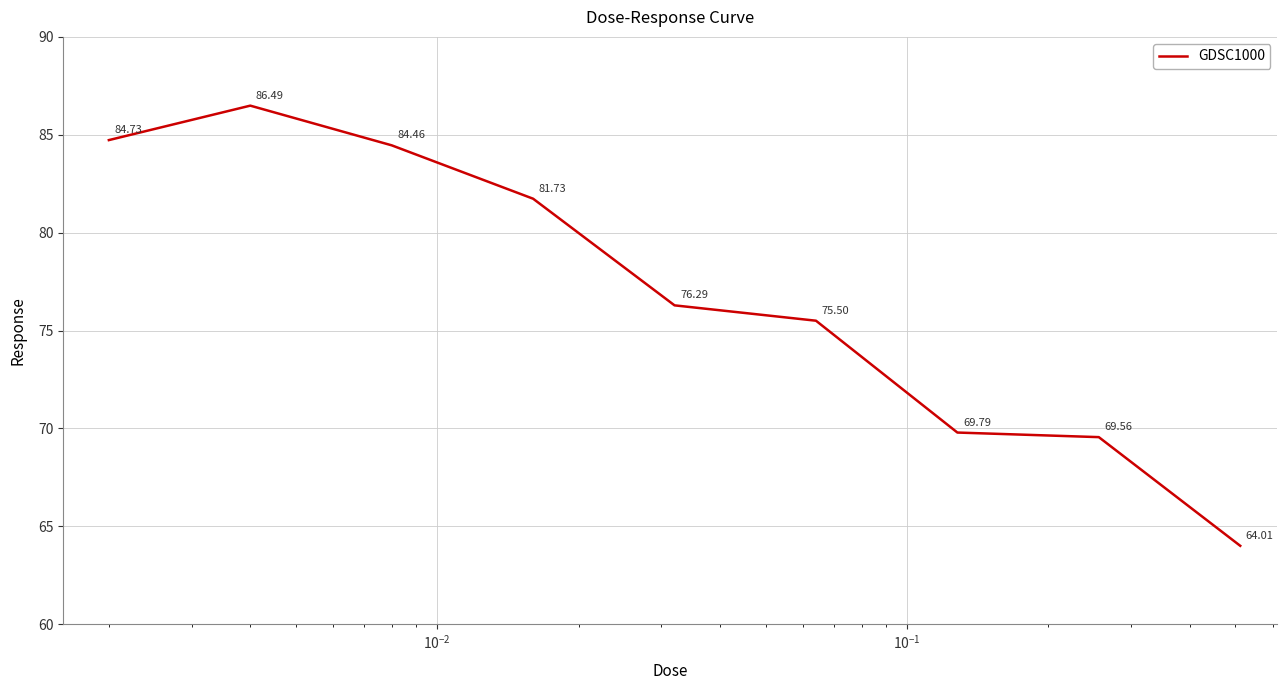

Reading left to right, transcribe all the data shown in this chart.

84.7	86.5	84.5	81.7	76.3	75.5	69.8	69.6	64.0